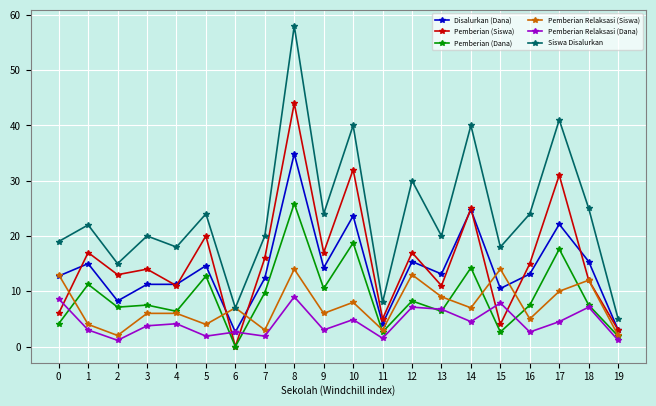

What is the sum of all Siswa Disalurkan values?

478.0